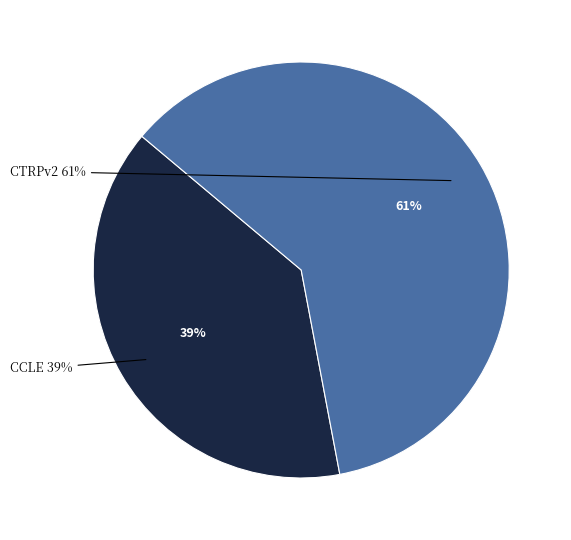

Which slice is the largest?

CTRPv2